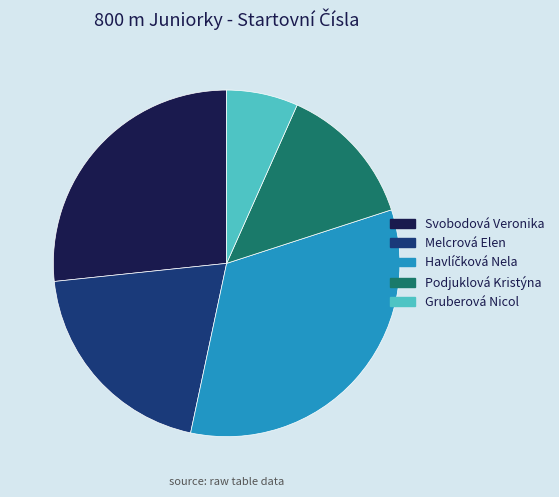

How many segments does this pie chart have?

5